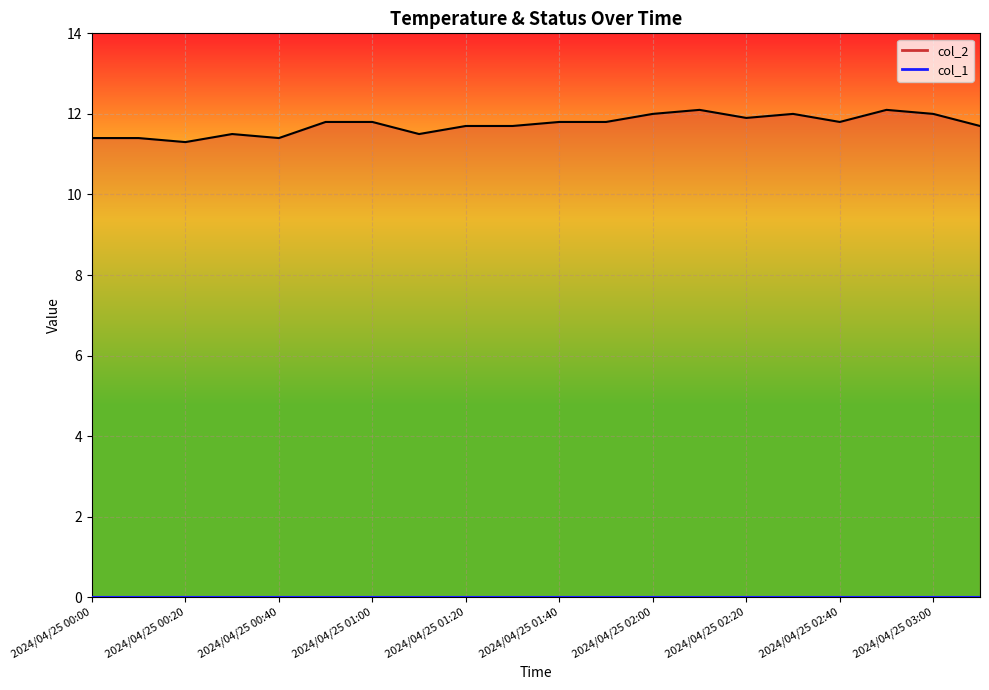

Reading right to left, list all the values displayed in this chart.

col_2 line: 11.7	12.0	12.1	11.8	12.0	11.9	12.1	12.0	11.8	11.8	11.7	11.7	11.5	11.8	11.8	11.4	11.5	11.3	11.4	11.4
col_1 line: 0.0	0.0	0.0	0.0	0.0	0.0	0.0	0.0	0.0	0.0	0.0	0.0	0.0	0.0	0.0	0.0	0.0	0.0	0.0	0.0